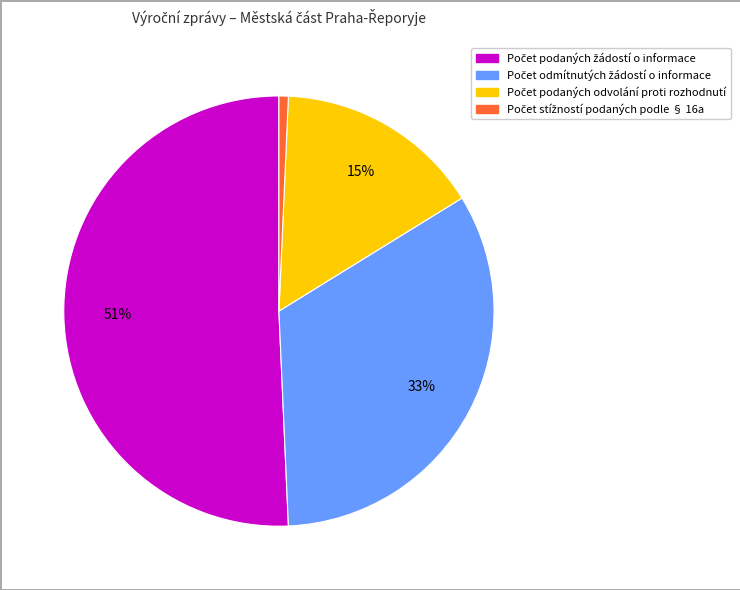

To the nearest percent, what is the difference between the largest and smallest slice percentages?

50%